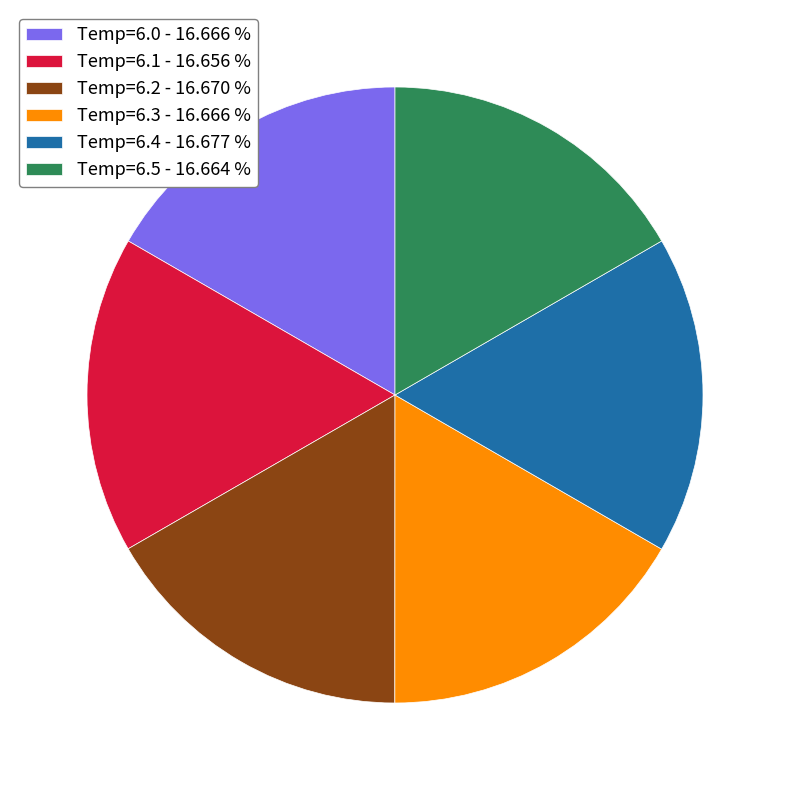

Count the number of slices in the pie.

6